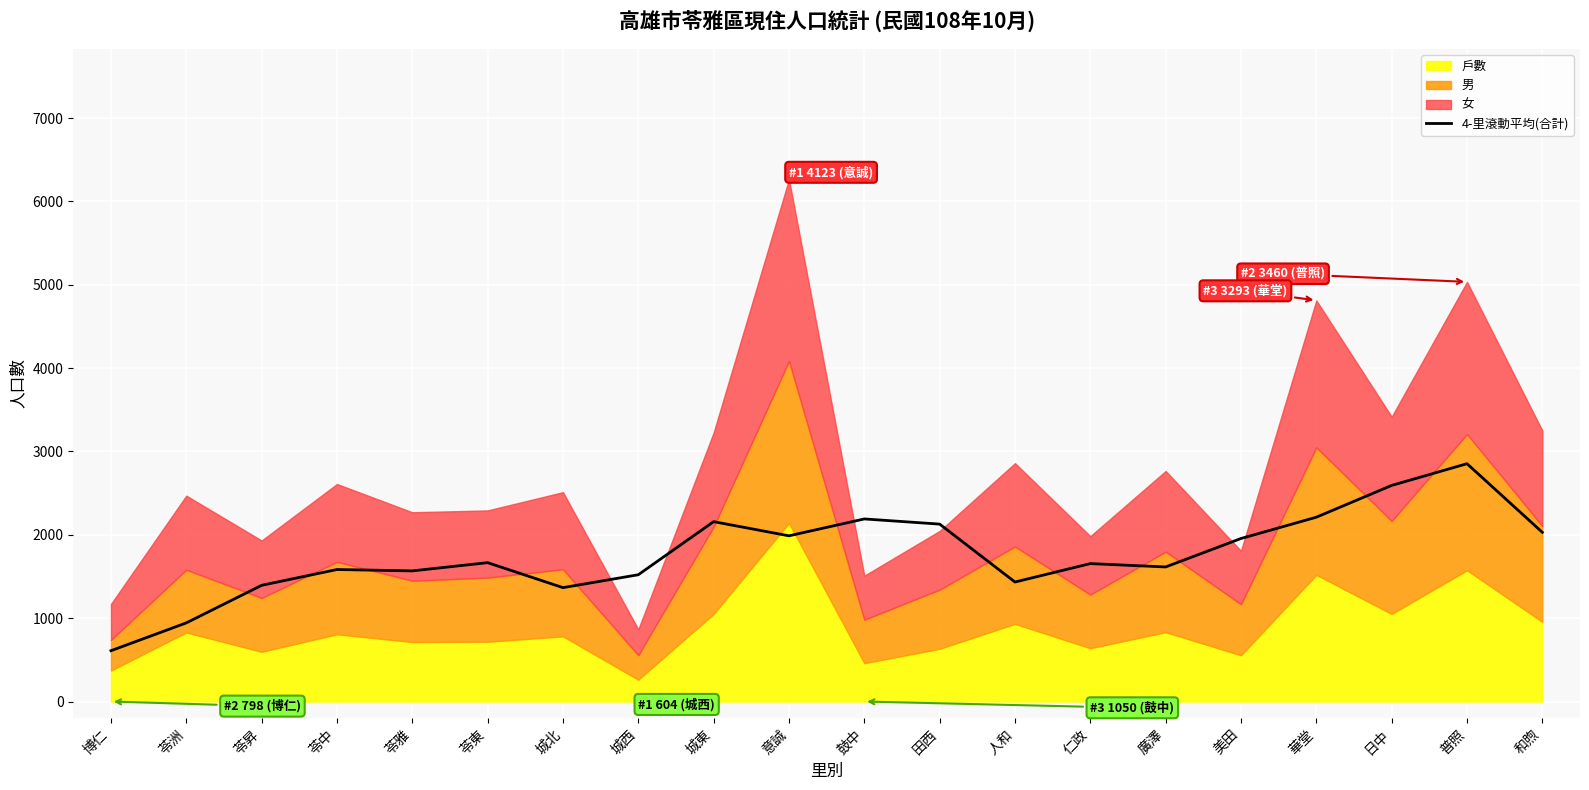

What is the lowest value of the 4-里滾動平均(合計) series?

609.8